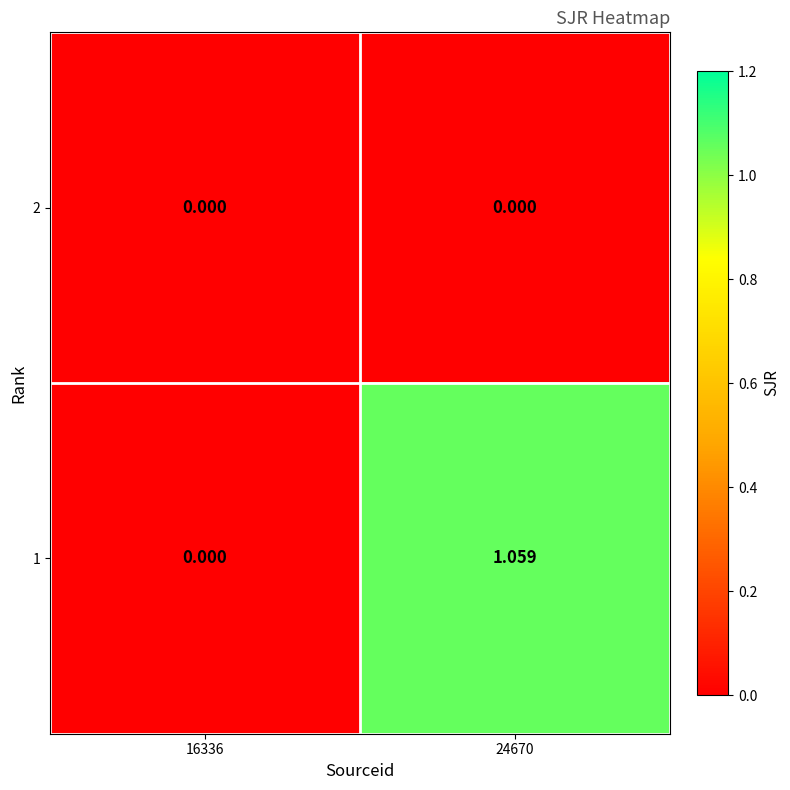

How many values in the 1 series are below 1?

1